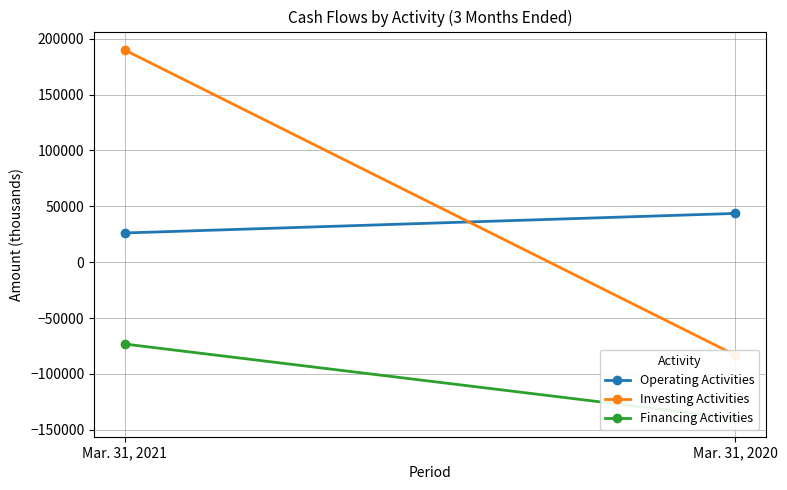

What is the difference between the maximum and minimum values in the Investing Activities series?

273068